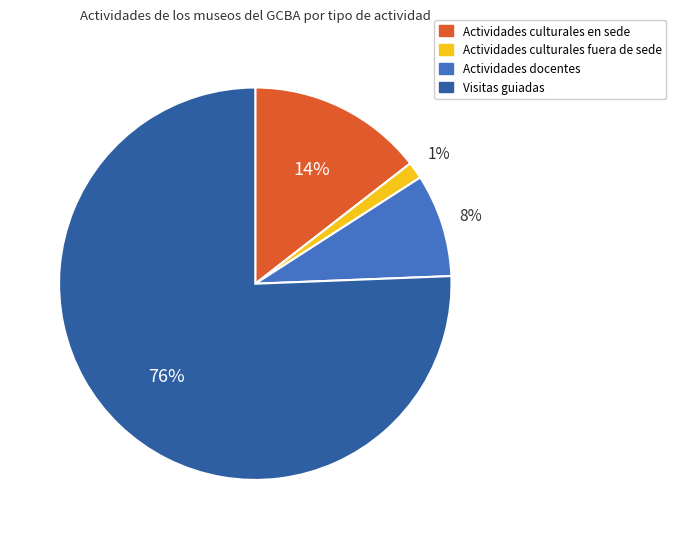

To the nearest percent, what is the average slice percentage?

25%